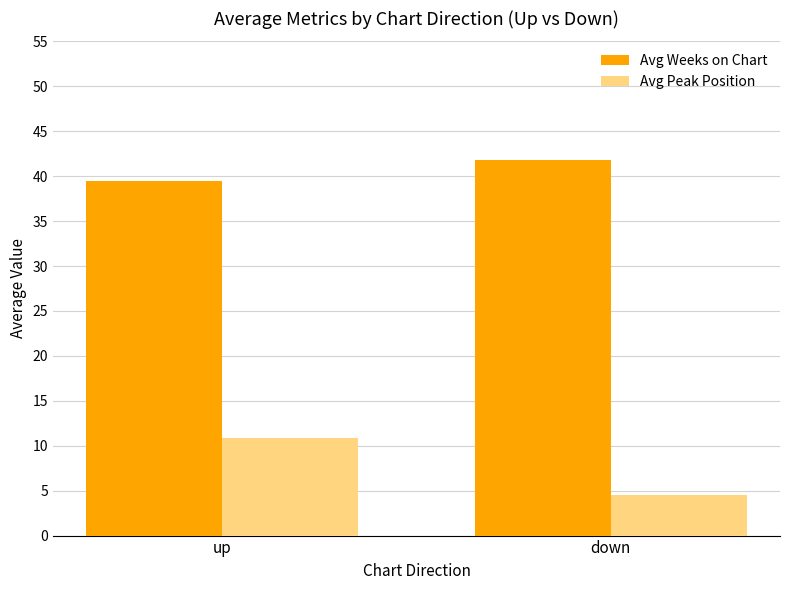

Reading left to right, what are all the values shown in this chart?

Avg Weeks on Chart: up=39.5	down=41.8
Avg Peak Position: up=10.9	down=4.5